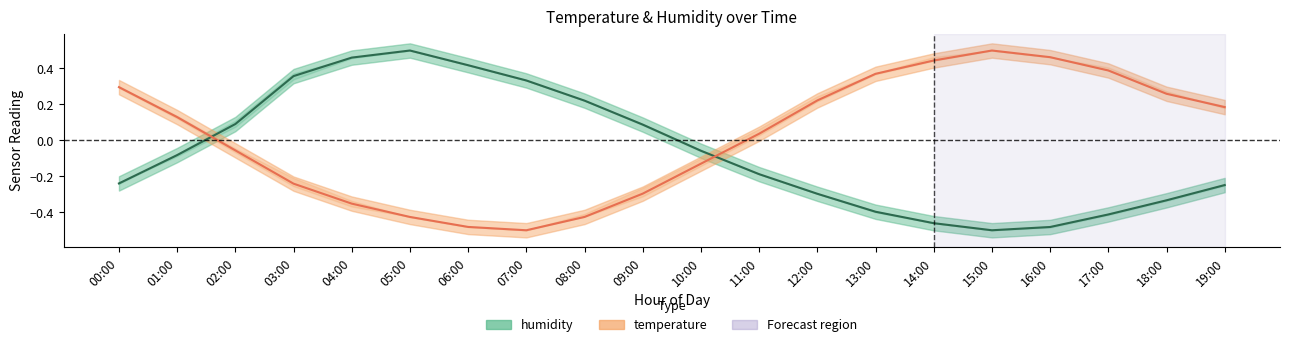

What position from the left is 08:00?

9